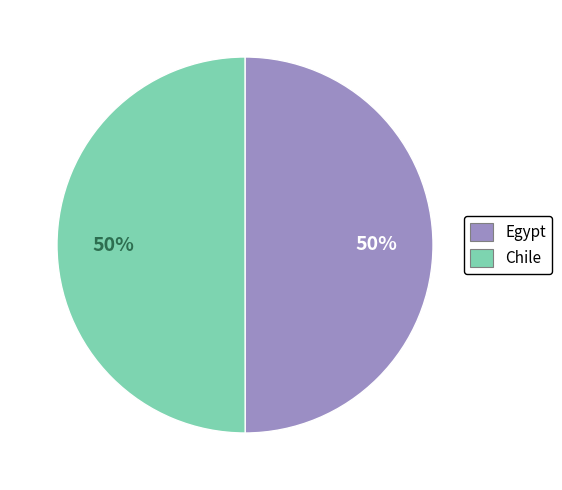

What percentage is the Chile slice, to the nearest percent?

50%